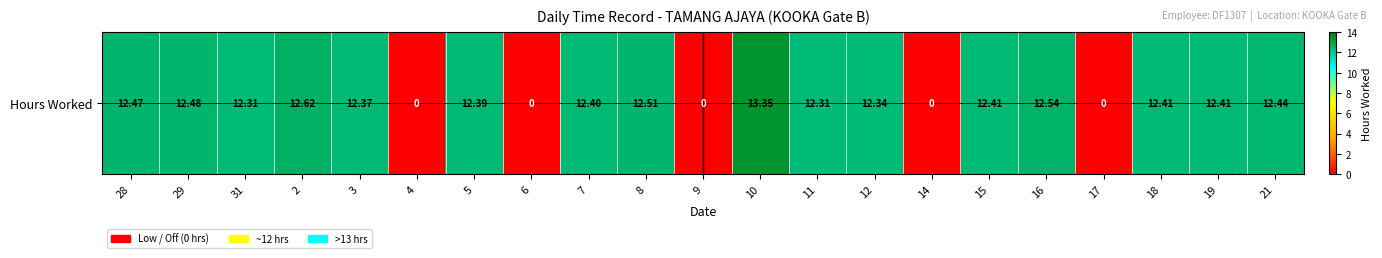

How many values are below 12?

5